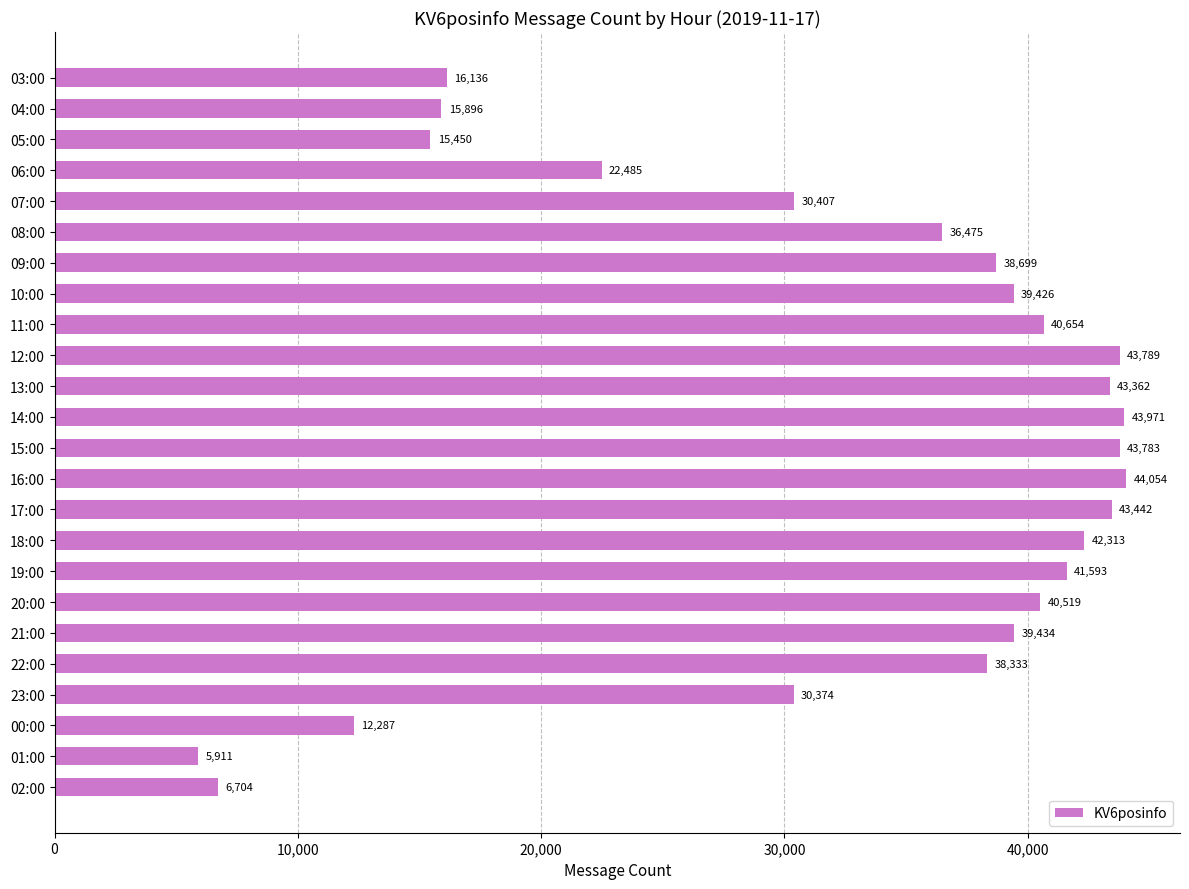

Reading bottom to top, list all the values displayed in this chart.

02:00=6704	01:00=5911	00:00=12287	23:00=30374	22:00=38333	21:00=39434	20:00=40519	19:00=41593	18:00=42313	17:00=43442	16:00=44054	15:00=43783	14:00=43971	13:00=43362	12:00=43789	11:00=40654	10:00=39426	09:00=38699	08:00=36475	07:00=30407	06:00=22485	05:00=15450	04:00=15896	03:00=16136